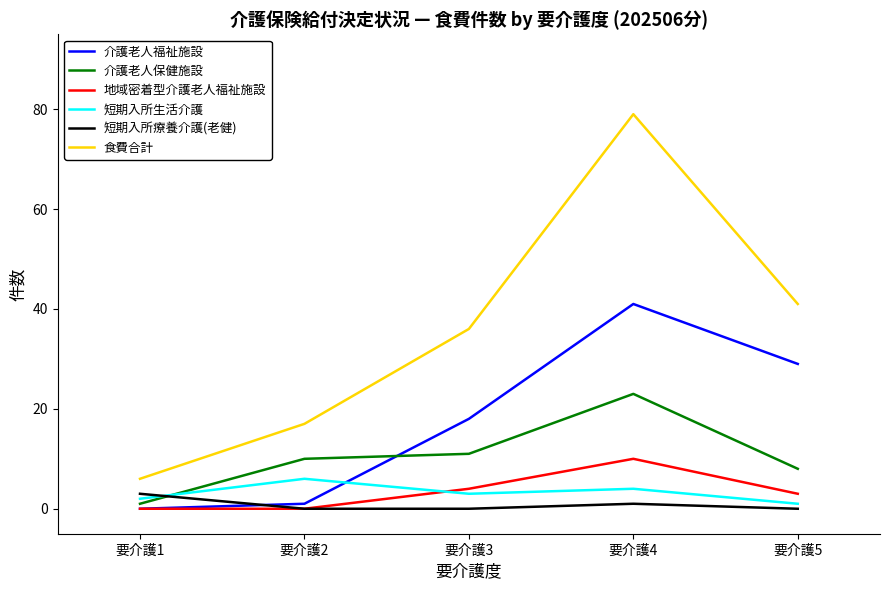

What is the approximate value of 地域密着型介護老人福祉施設 at 要介護4, to the nearest 10?

10